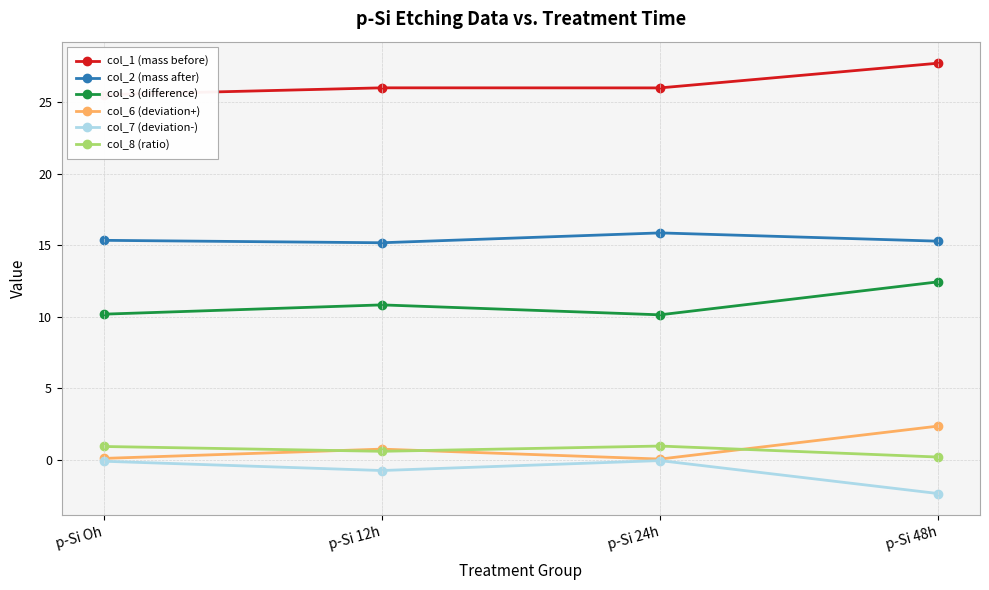

True or false: col_1 (mass before) and col_7 (deviation-) cross at least once.

False